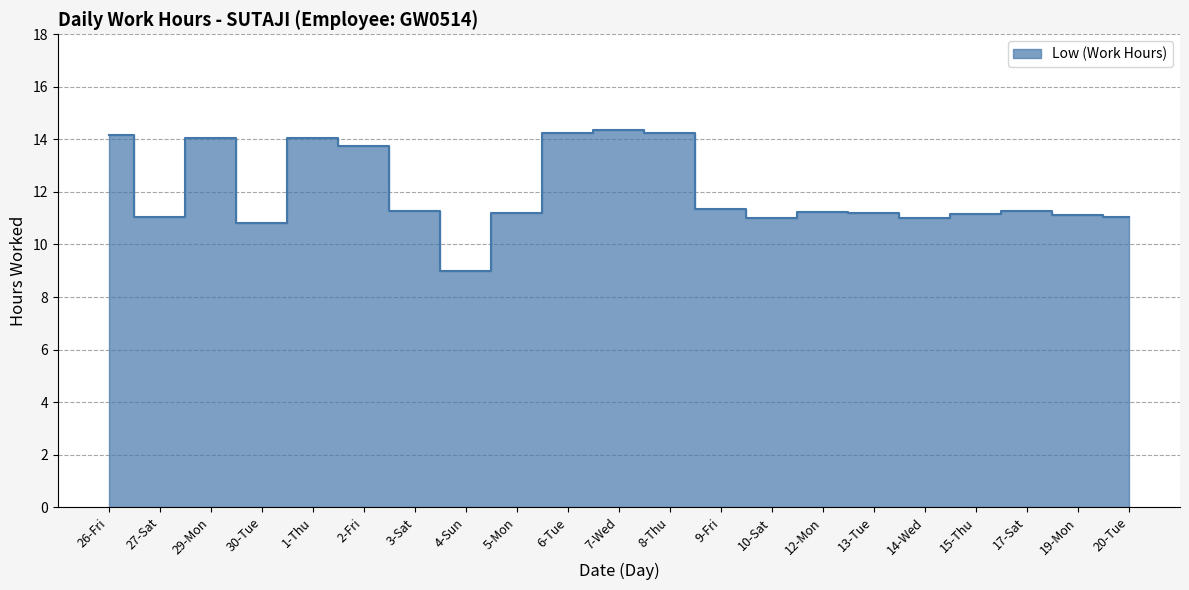

How many data points does each series have?

21